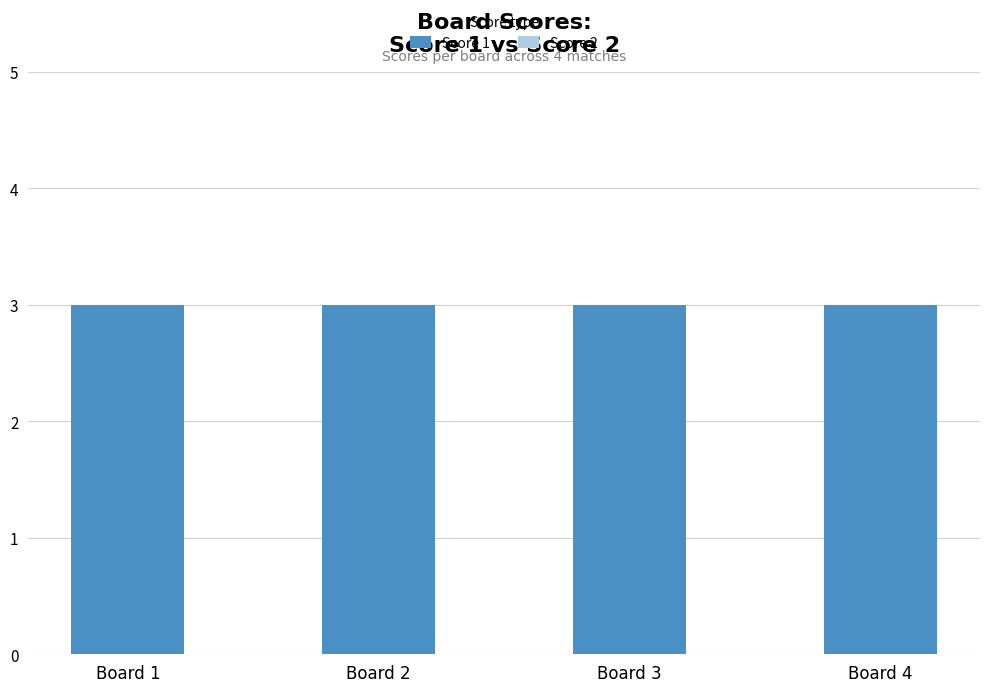

Reading left to right, what are all the values shown in this chart?

Score 1: 3	3	3	3
Score 2: 0	0	0	0